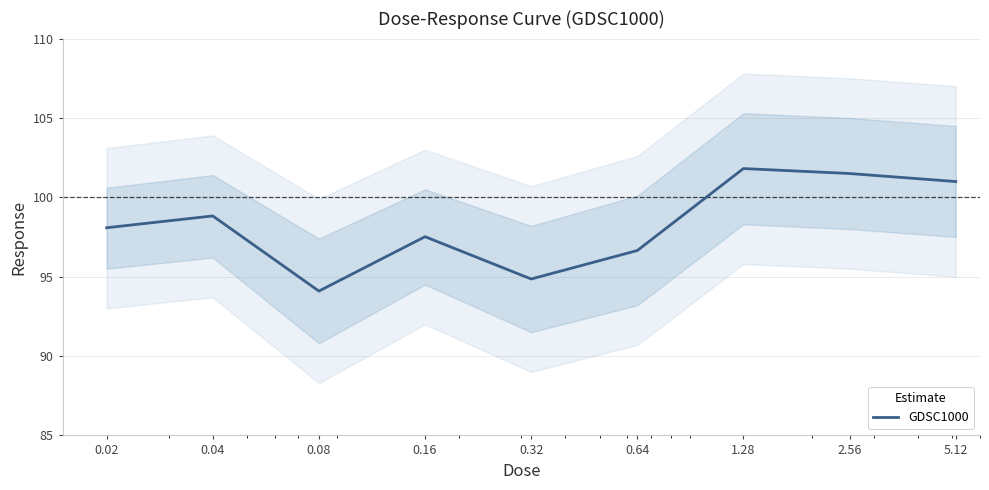

What position from the right is 0.02?

9